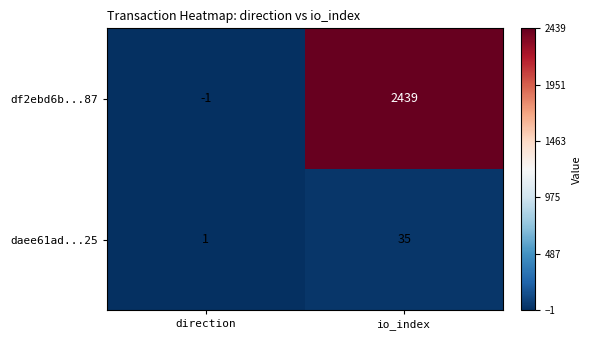

Reading left to right, transcribe all the data shown in this chart.

df2ebd6b...87: direction=-1	io_index=2439
daee61ad...25: direction=1	io_index=35